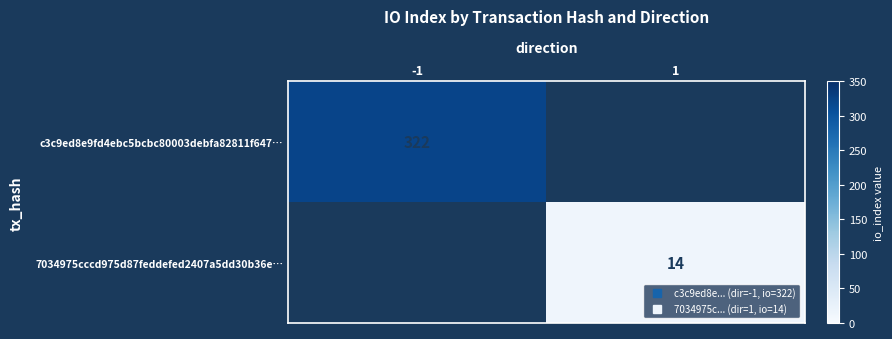

Rank the series by their average value, from lowest to highest.

7034975cccd975d87feddefed2407a5dd30b36e…, c3c9ed8e9fd4ebc5bcbc80003debfa82811f647…